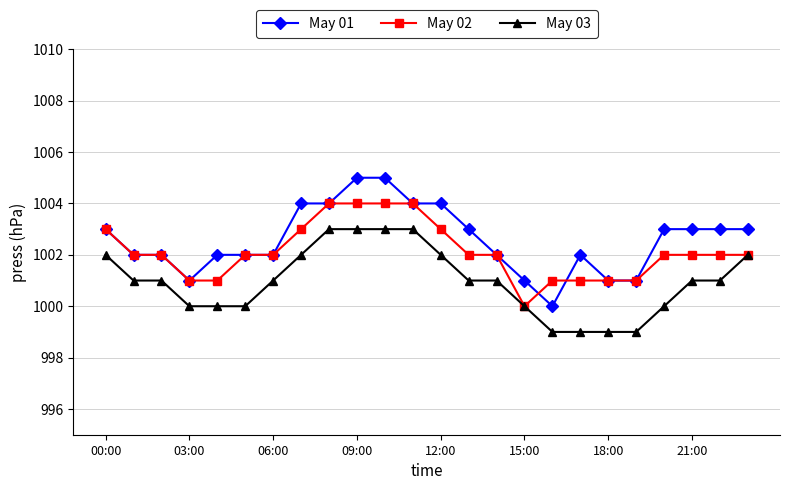

What is the greatest value displayed?

1005